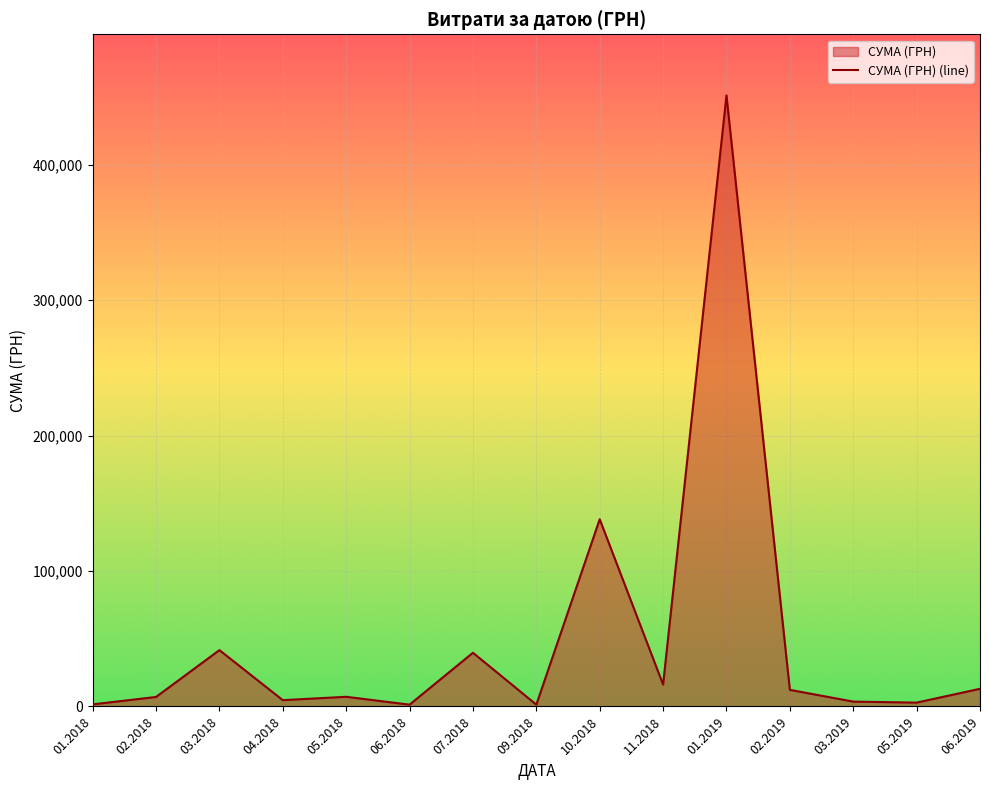

What is the ratio of the value at 01.2019 to the value at 02.2019?

36.8